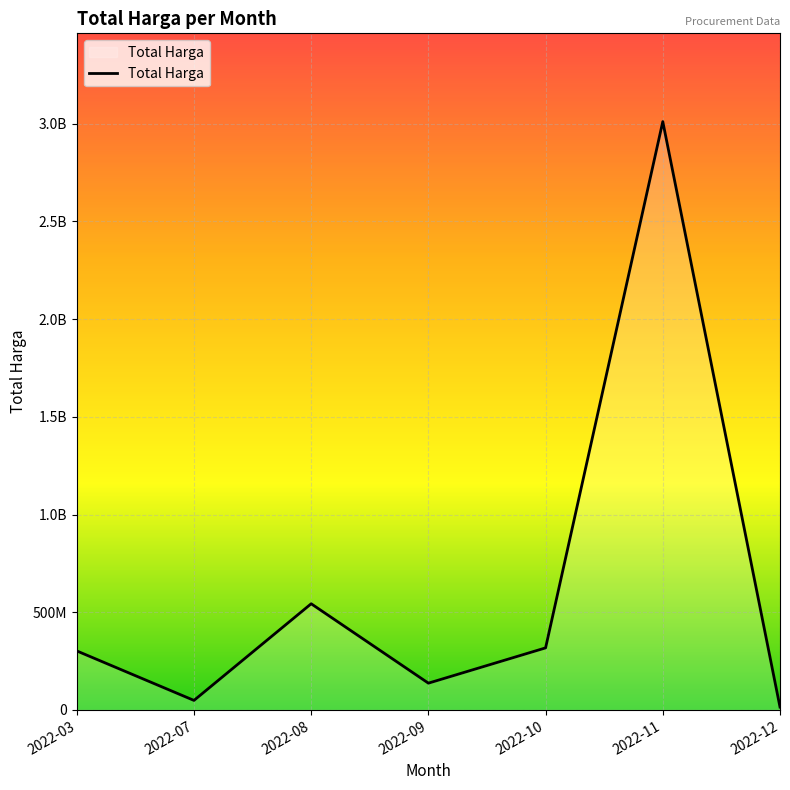

Is this an area chart (filled region under the line)?

Yes